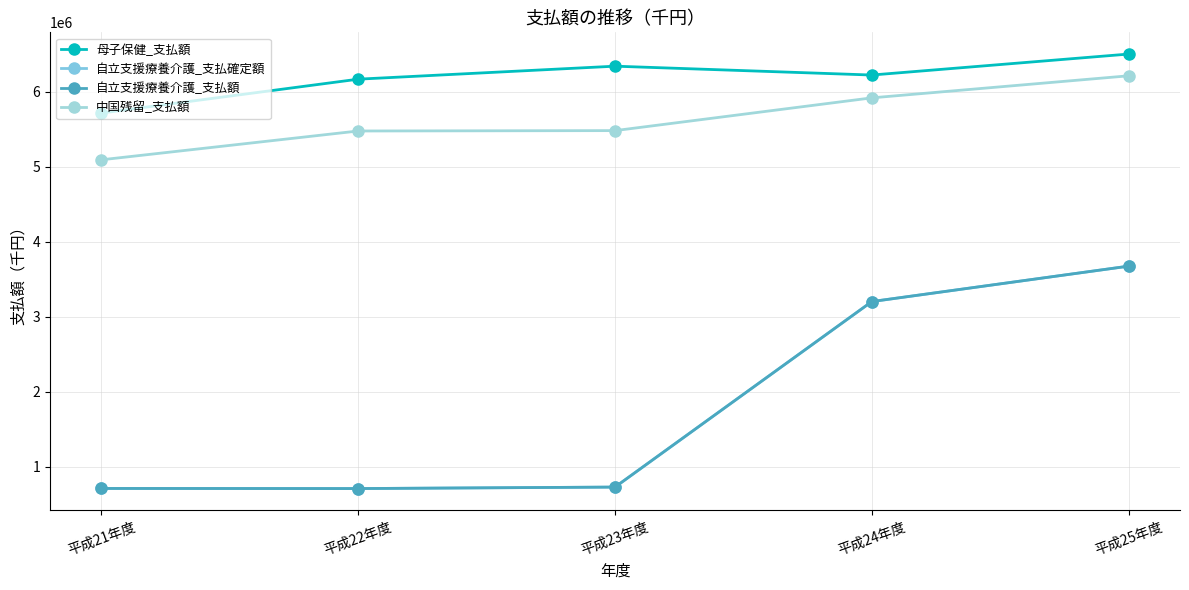

What is the total value across all series at 平成21年度?

12226516